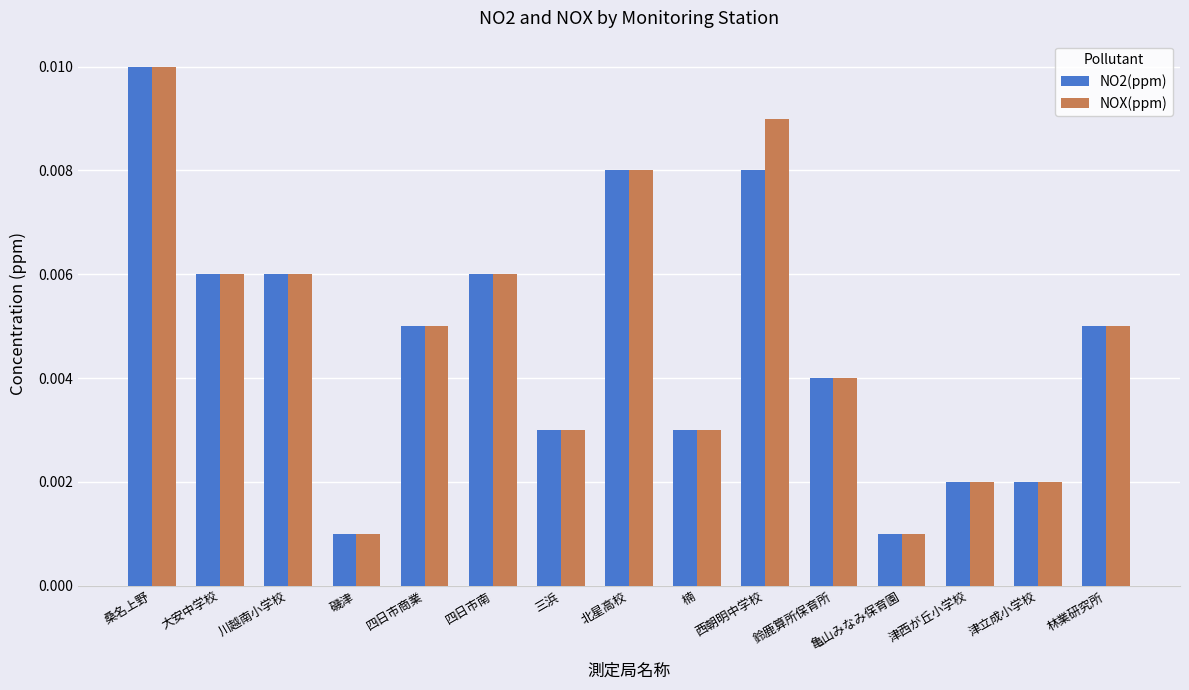

Which label corresponds to the largest value in the chart?

桑名上野